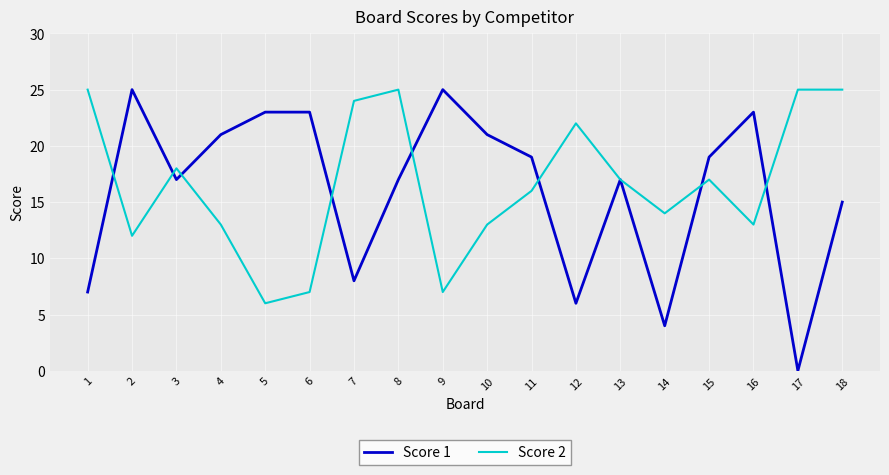

Which category has the lowest value in the Score 1 series?

17